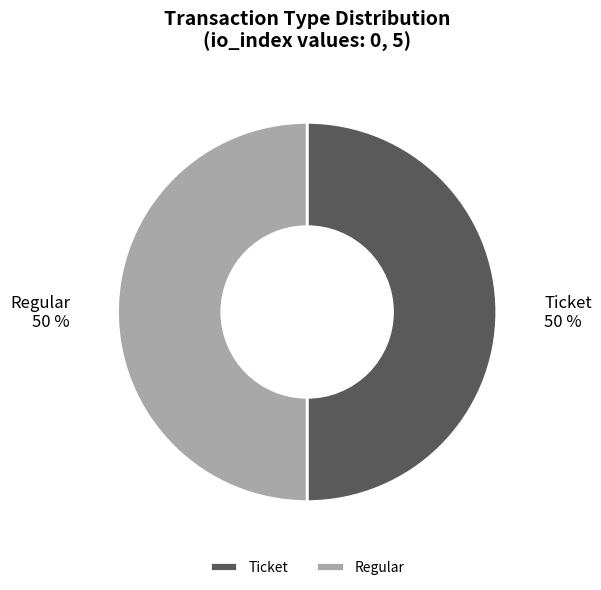

Do Regular and Ticket together represent more than half of the pie?

Yes